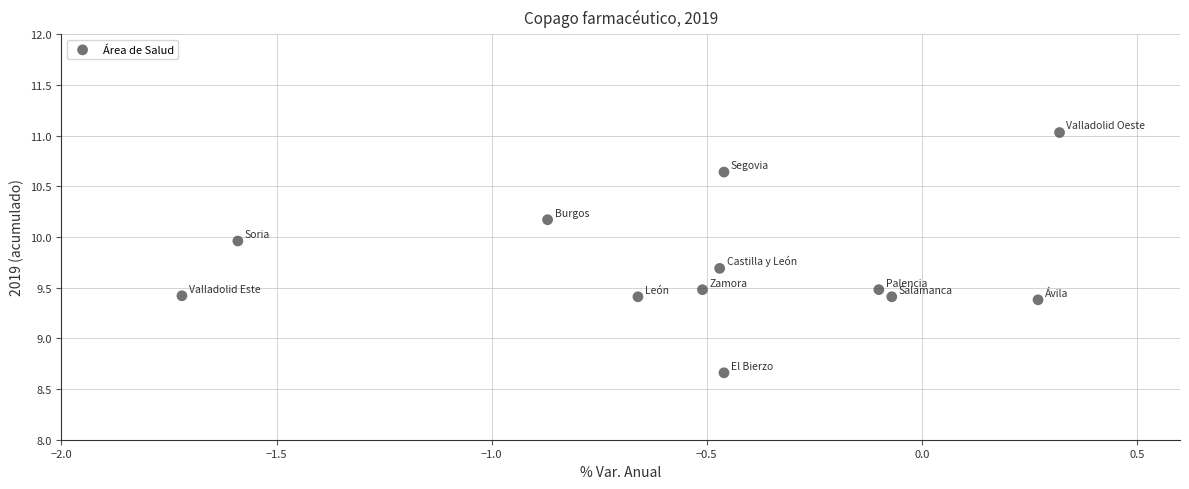

What Y value in the scatter plot is closest to 9?

8.7